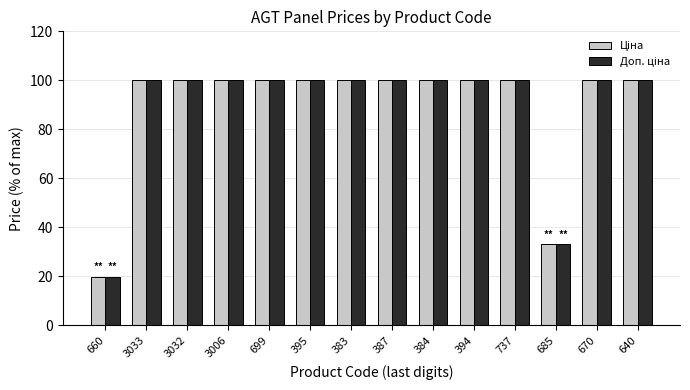

What is the greatest value displayed?

100.0